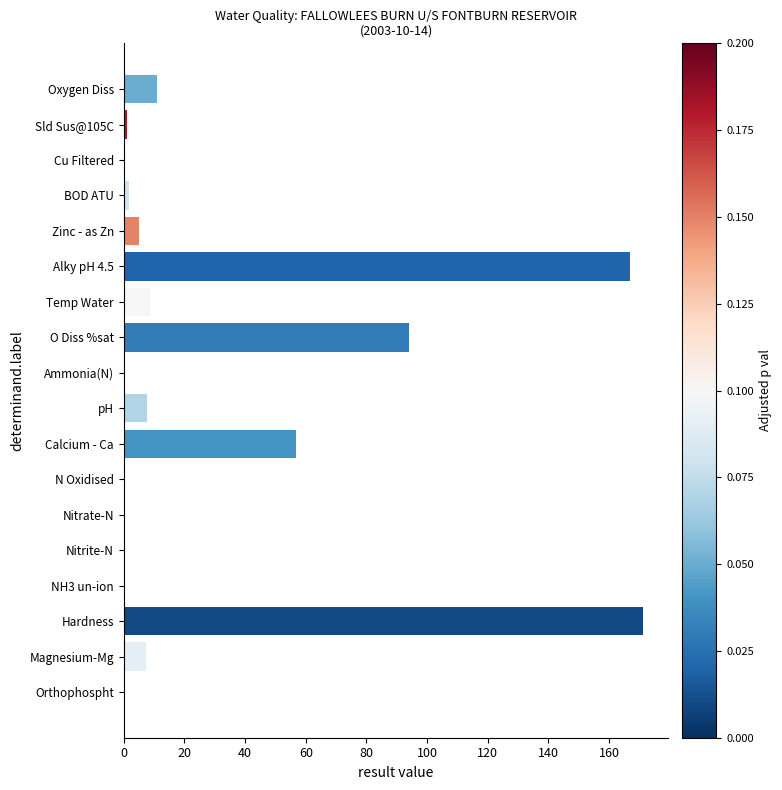

At which label is the value closest to 85?

O Diss %sat